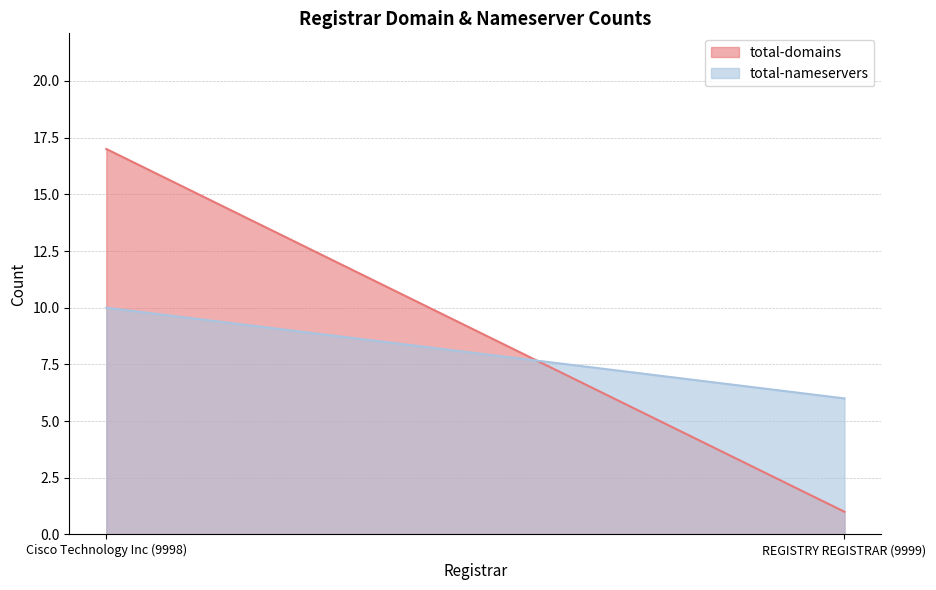

Reading left to right, extract all data points from this chart.

total-domains: Cisco Technology Inc (9998)=17	REGISTRY REGISTRAR (9999)=1
total-nameservers: Cisco Technology Inc (9998)=10	REGISTRY REGISTRAR (9999)=6